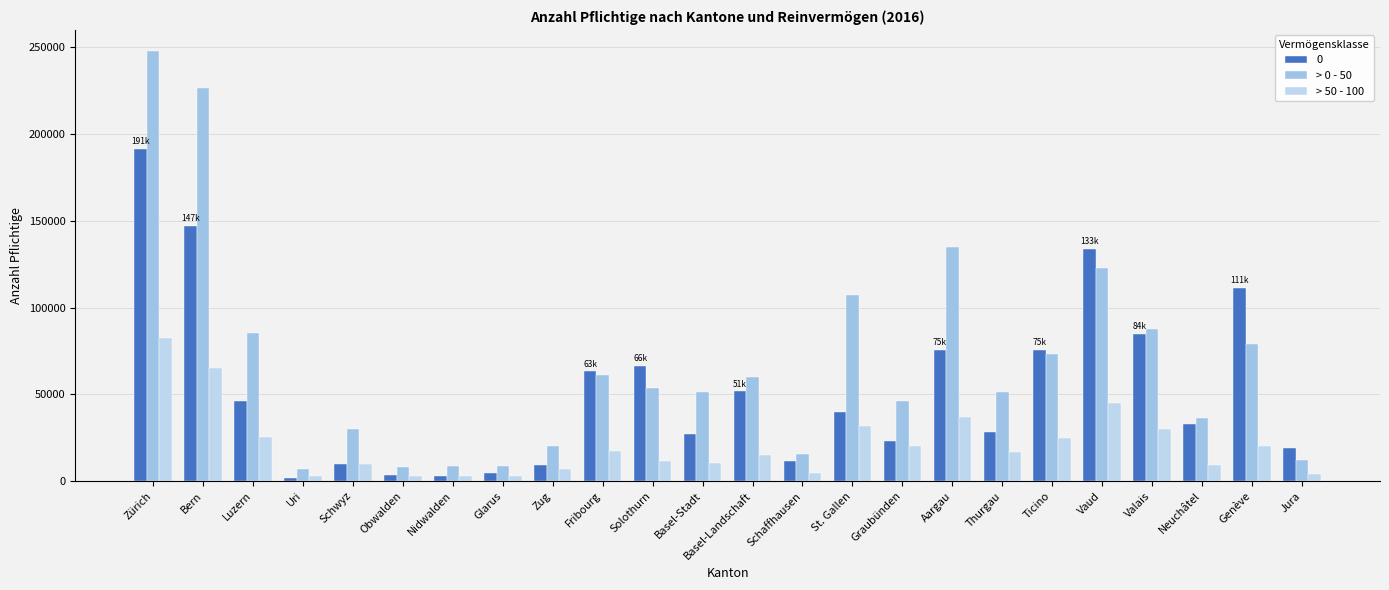

What is the value of the > 0 - 50 bar at the 4th from the left?

7227